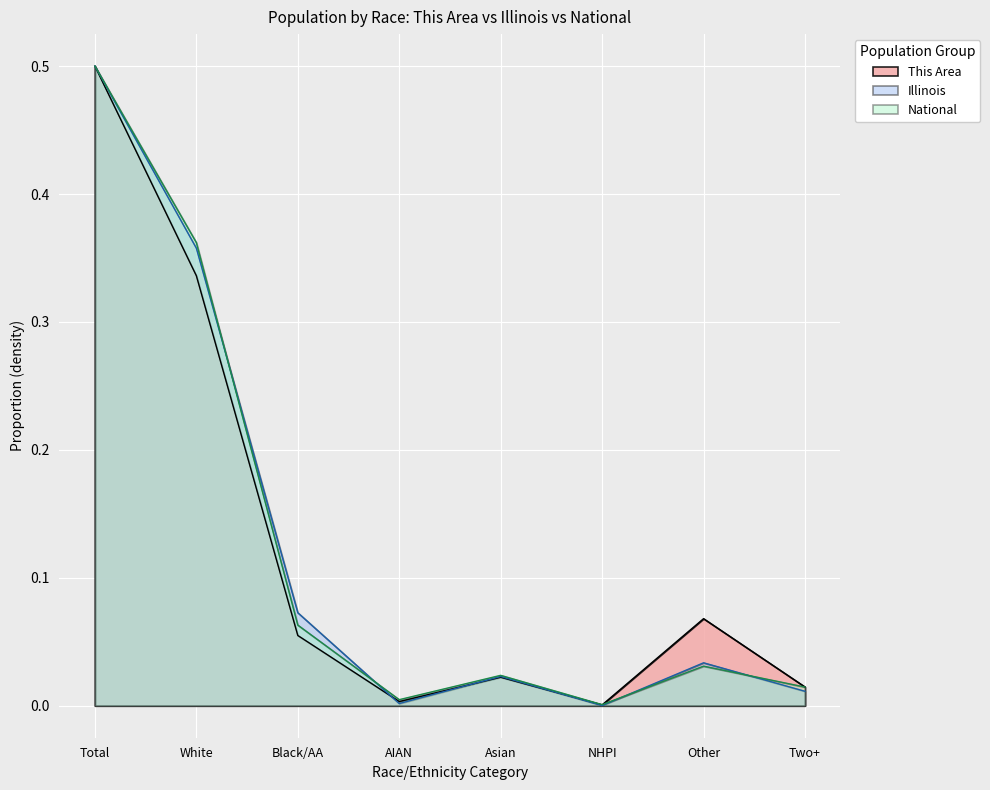

What are all the series names shown in the legend?

This Area, Illinois, National